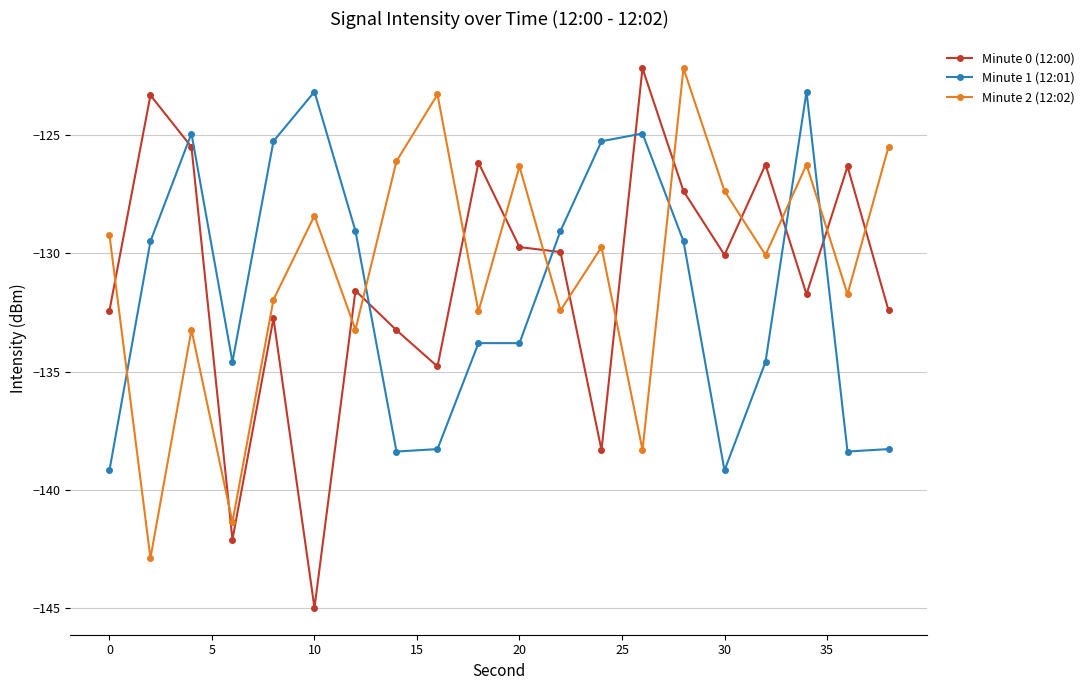

In Minute 2 (12:02), how many points are higher than both neighbors (excluding endpoints)?

7